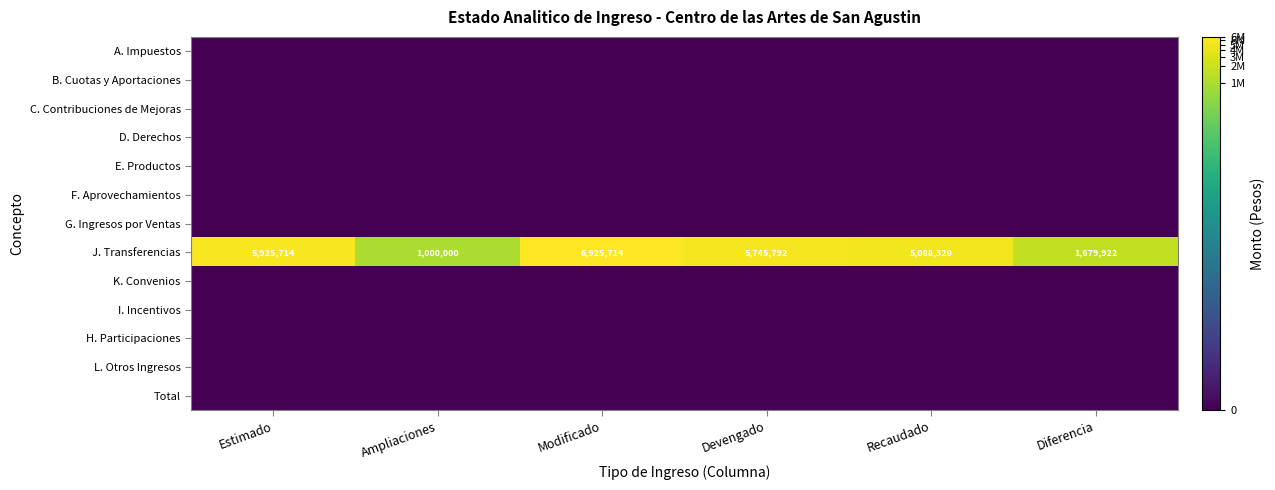

At which label does J. Transferencias reach its peak?

Modificado